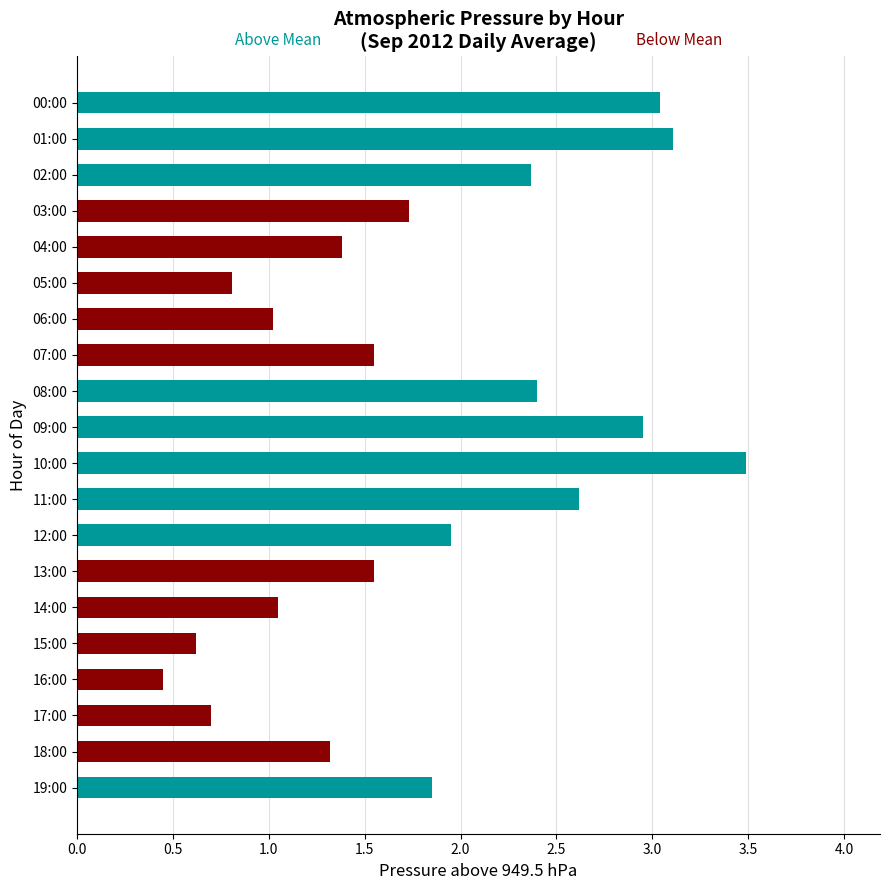

What is the maximum value shown in the chart?

3.5